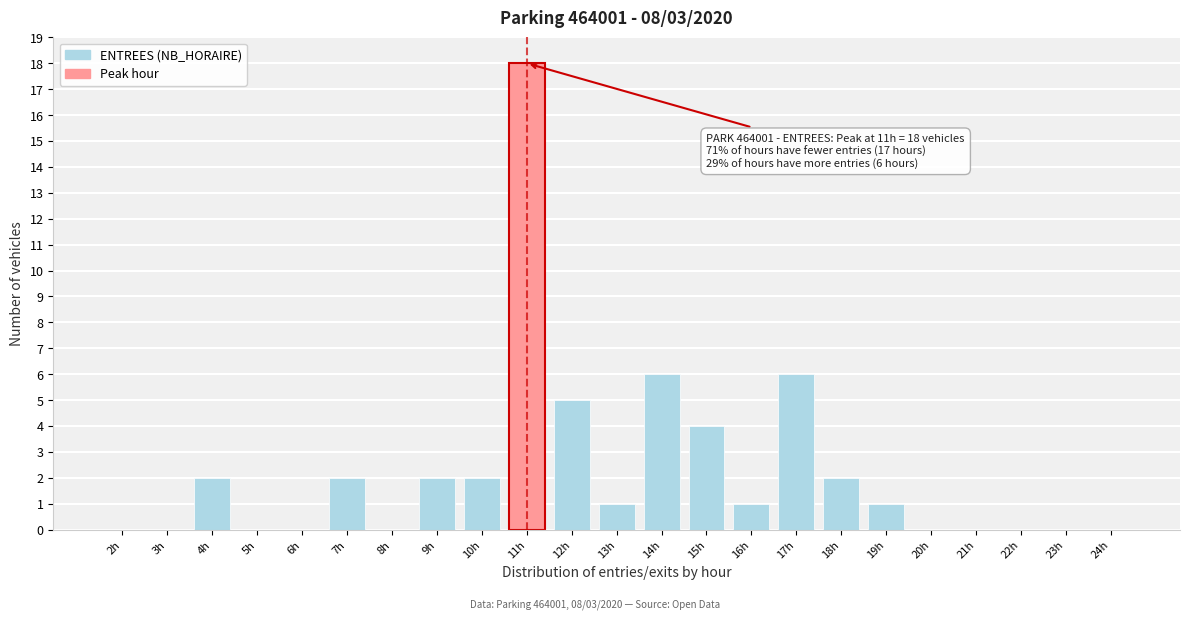

Reading left to right, what are all the values shown in this chart?

2h=0	3h=0	4h=2	5h=0	6h=0	7h=2	8h=0	9h=2	10h=2	11h=18	12h=5	13h=1	14h=6	15h=4	16h=1	17h=6	18h=2	19h=1	20h=0	21h=0	22h=0	23h=0	24h=0